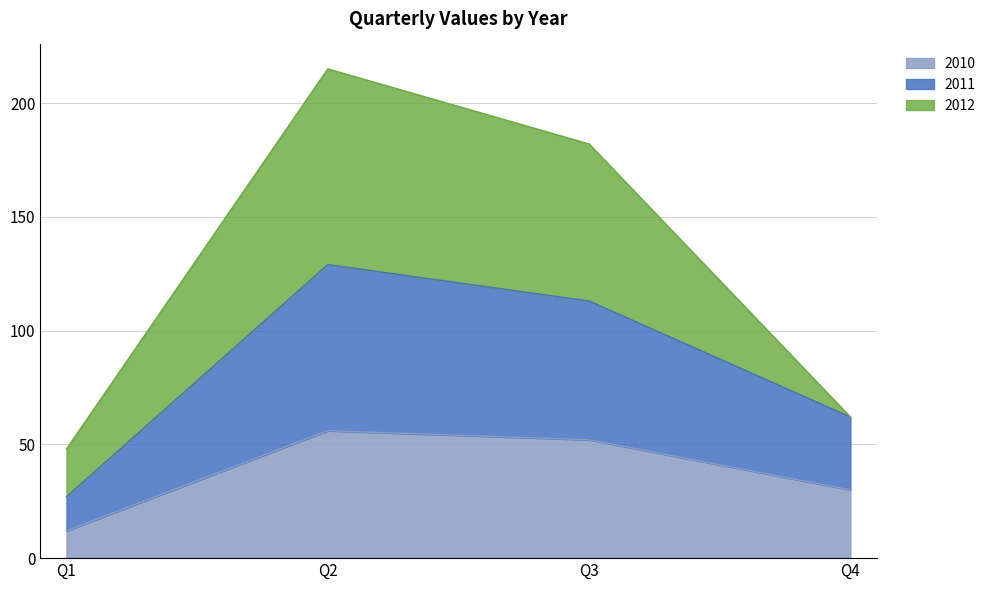

Where is 2011 nearest to the value 78?

Q4